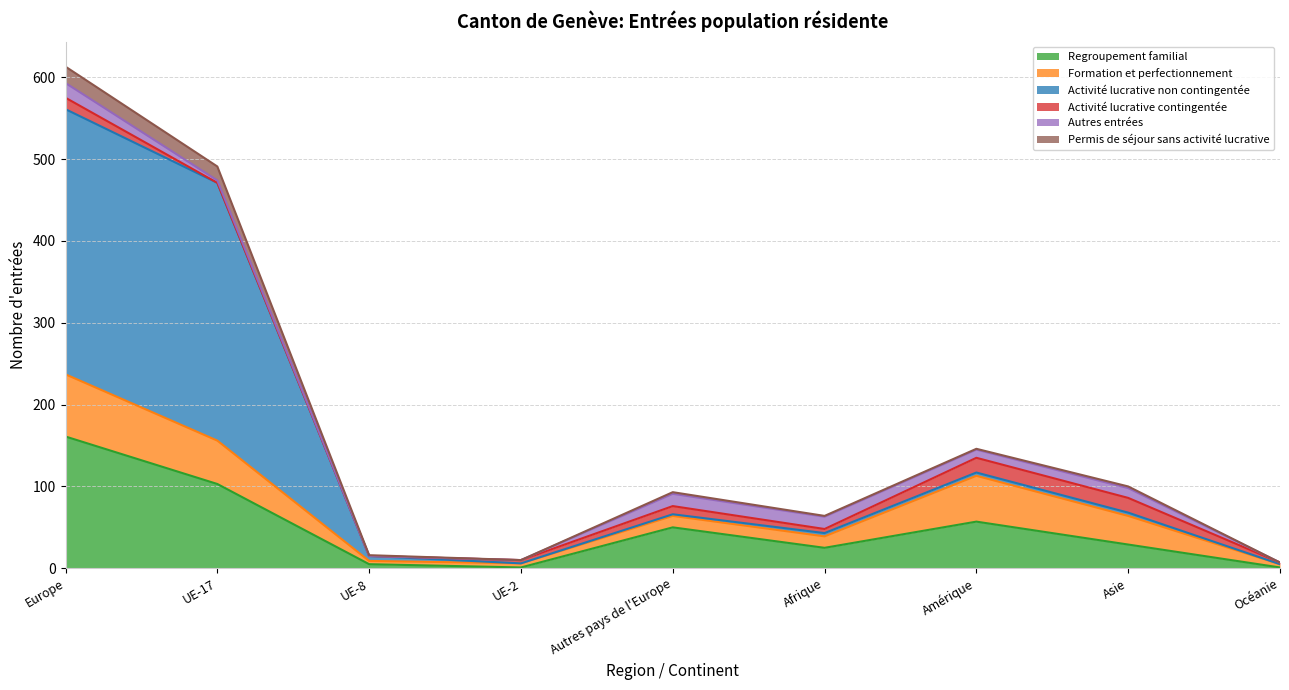

Does the chart have visible grid lines?

Yes